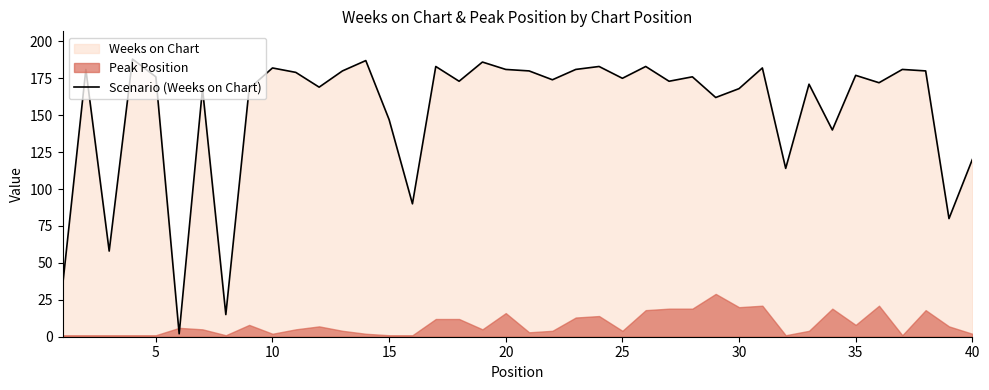

What is the highest value of the Scenario (Weeks on Chart) series?

188